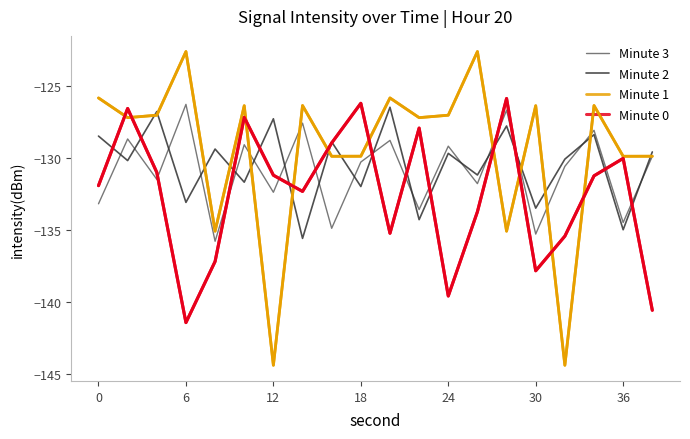

True or false: Minute 3 and Minute 0 cross at least once.

True